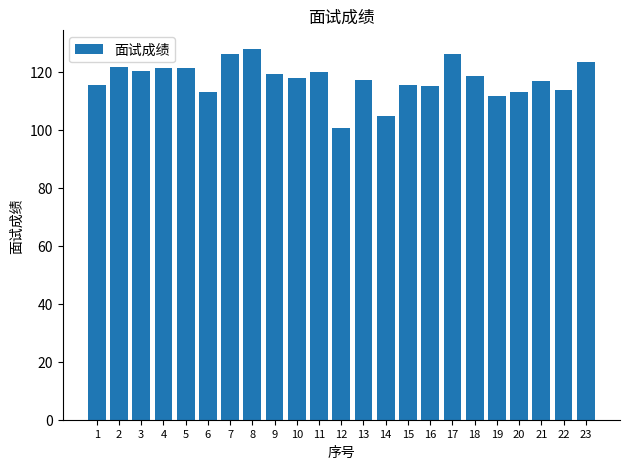

The chart shows a value of 115.4 at 15. True or false?

True